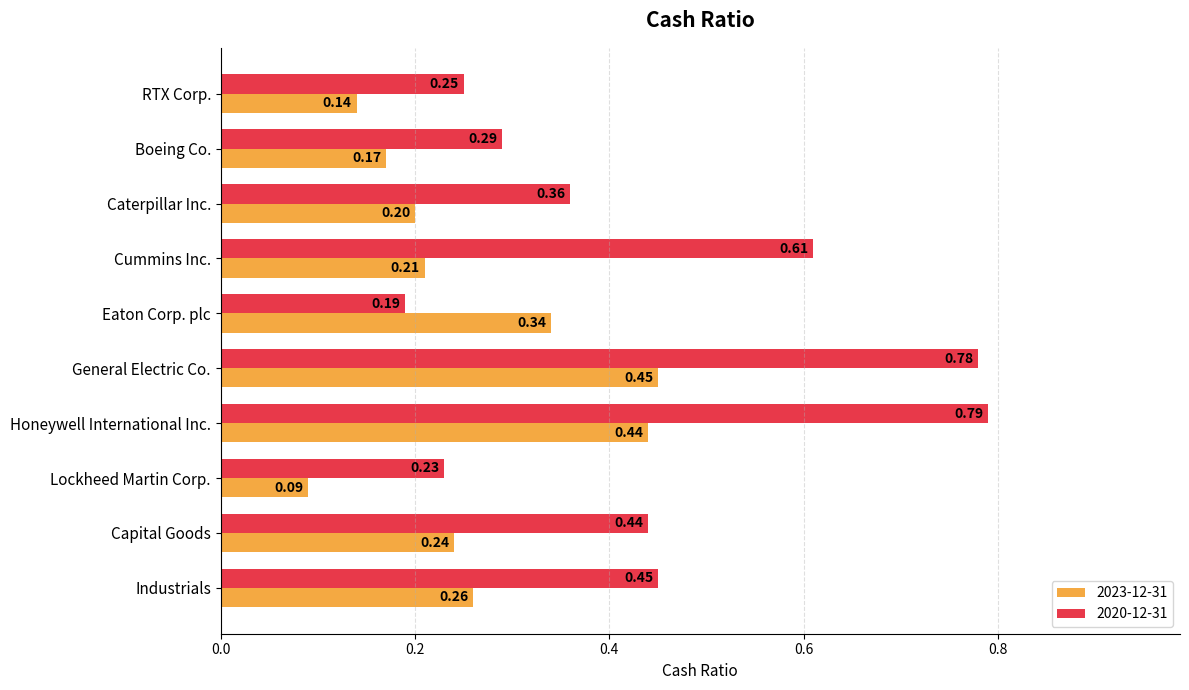

What is the total value across all series at Capital Goods?

0.7